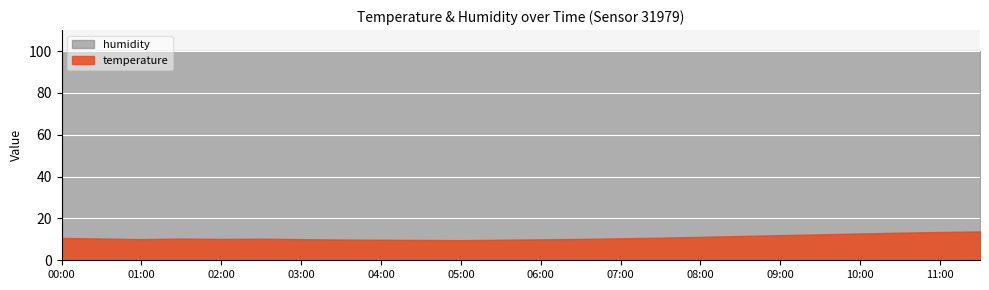

What are all the series names shown in the legend?

humidity, temperature